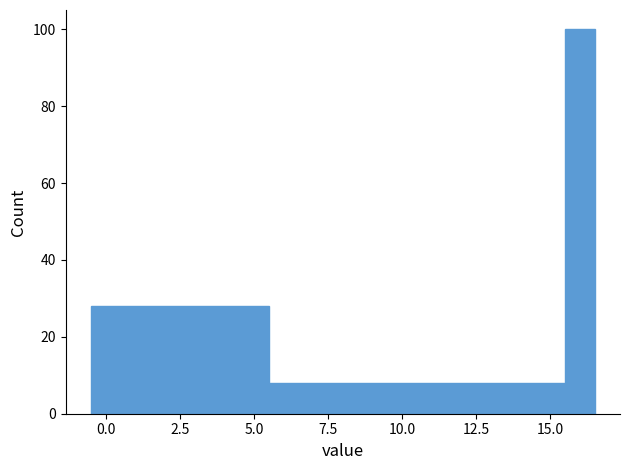

Read against the x-axis, roughly where is the centre of the tallest bar?

16.0